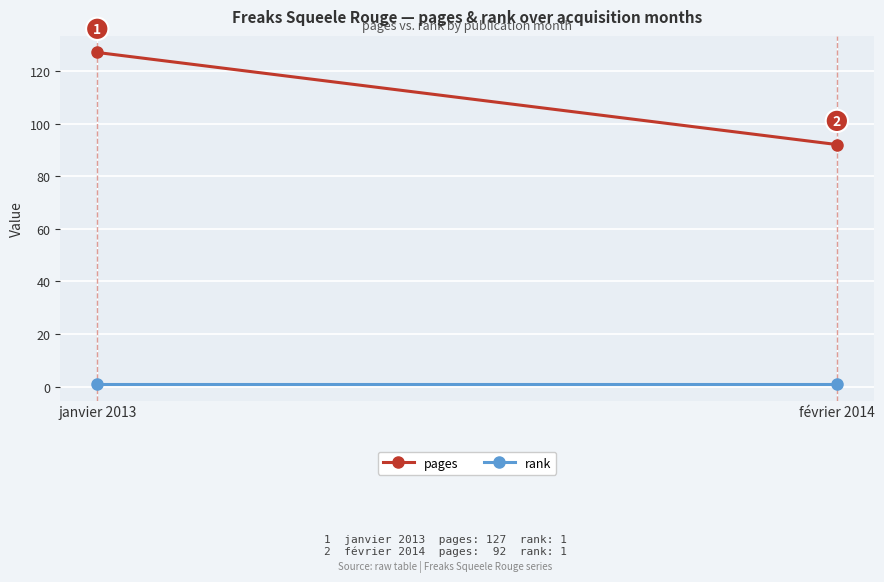

What is the smallest value displayed?

1